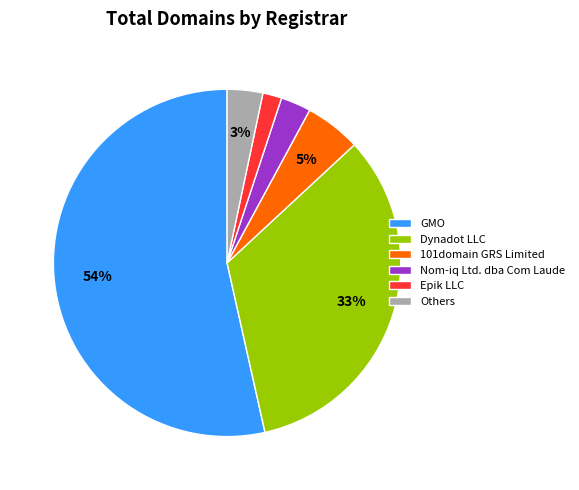

What is the majority slice?

GMO